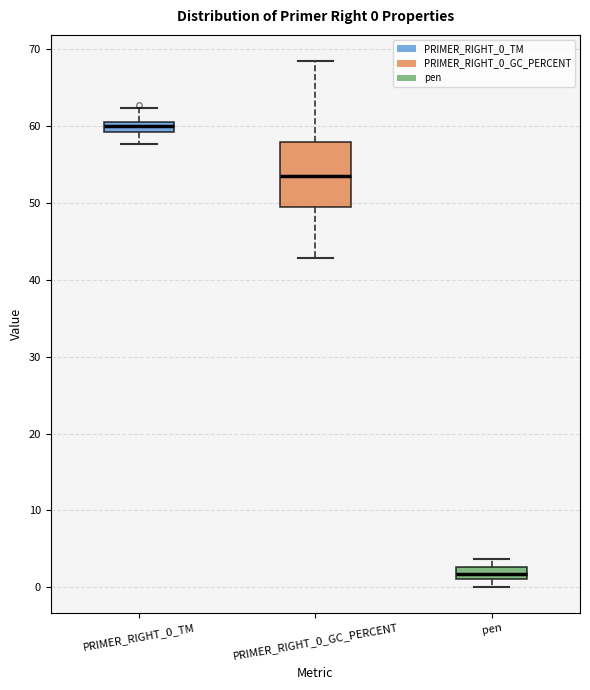

Which box has the highest median line?

PRIMER_RIGHT_0_TM